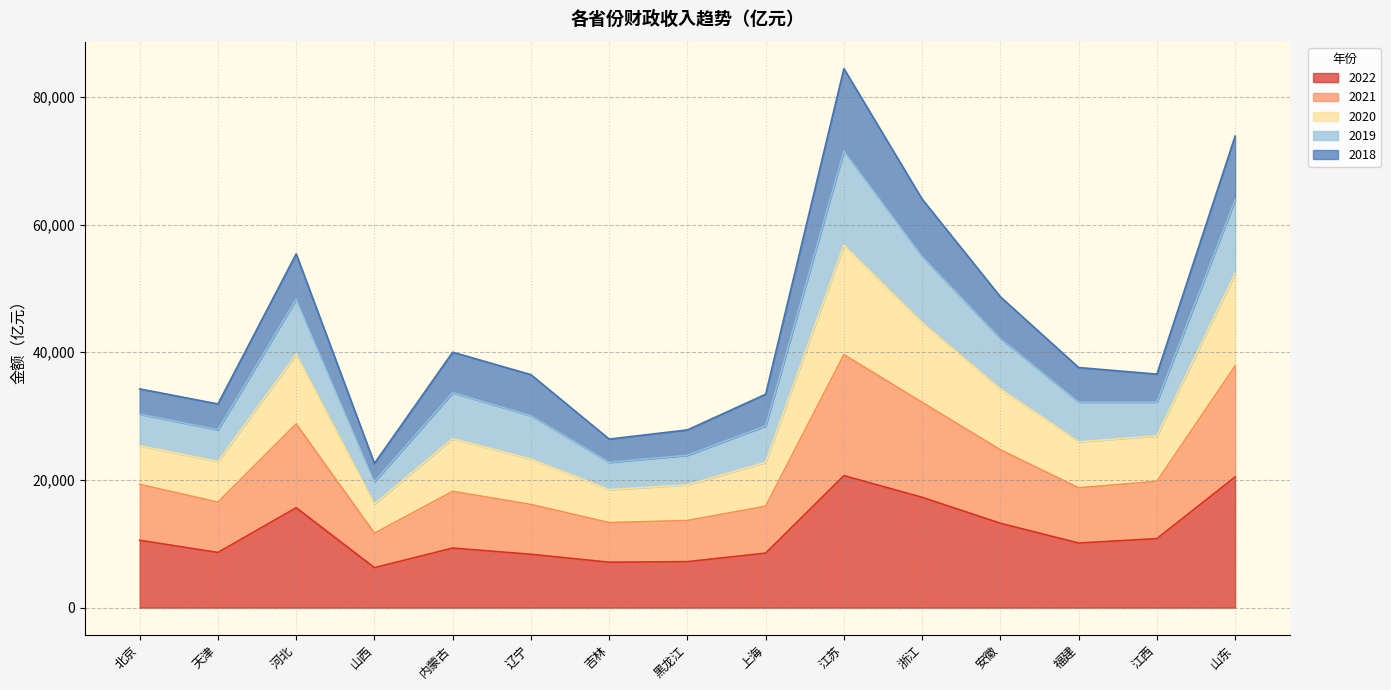

What is the total value across all series at 浙江?

63985